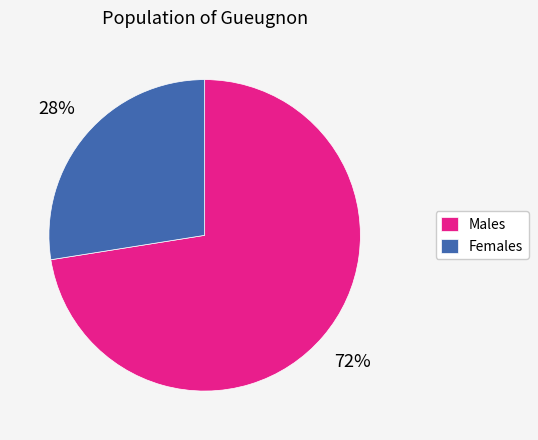

To the nearest percent, what is the average slice percentage?

50%